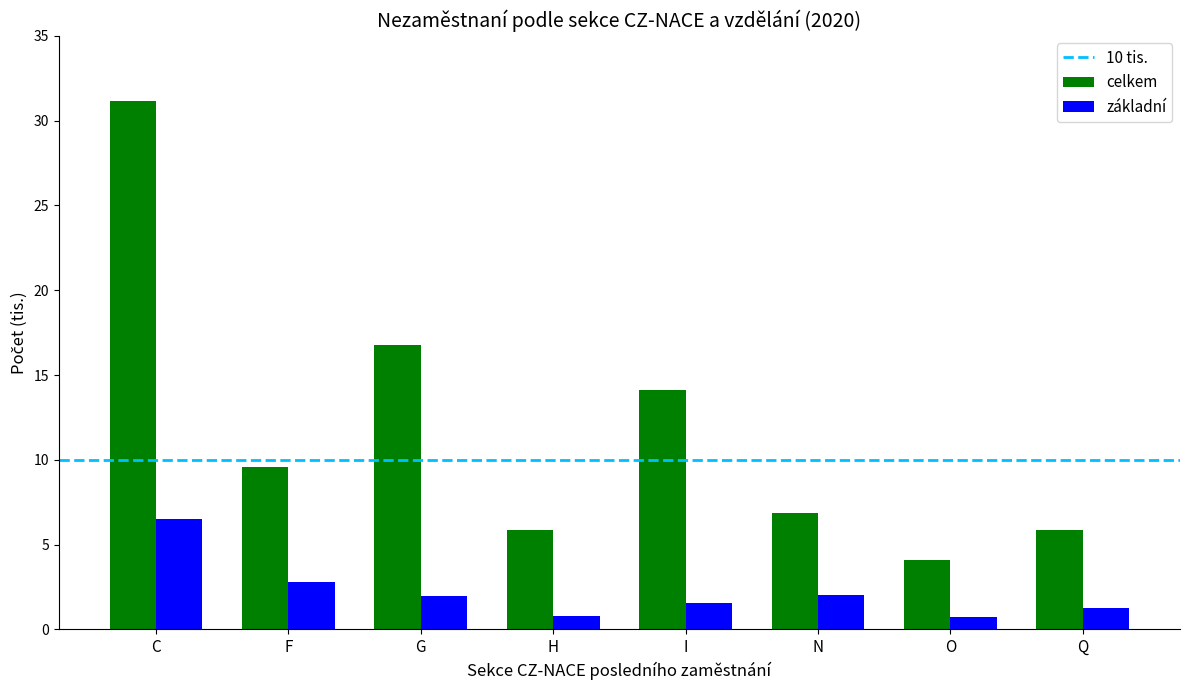

What is the spread (max minus min) of values at H?

5.1